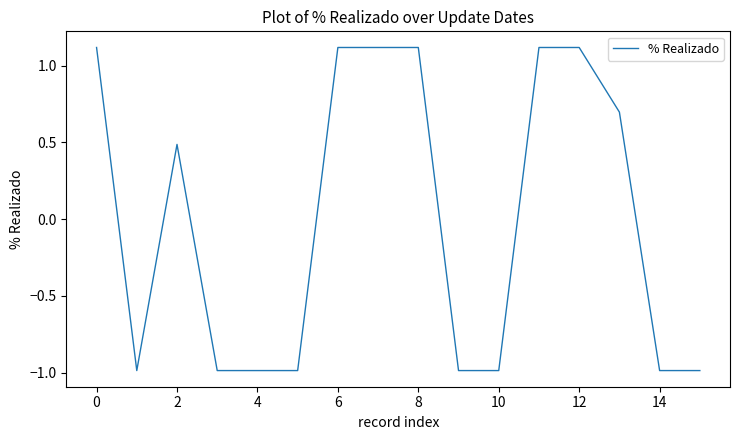

What is the minimum value shown in the chart?

-1.0